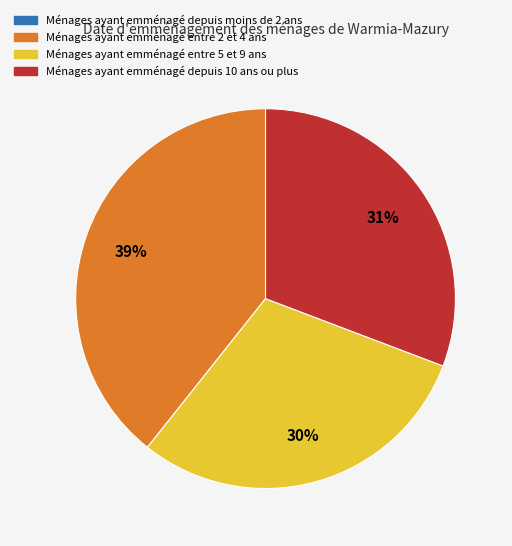

To the nearest percent, what is the average slice percentage?

25%